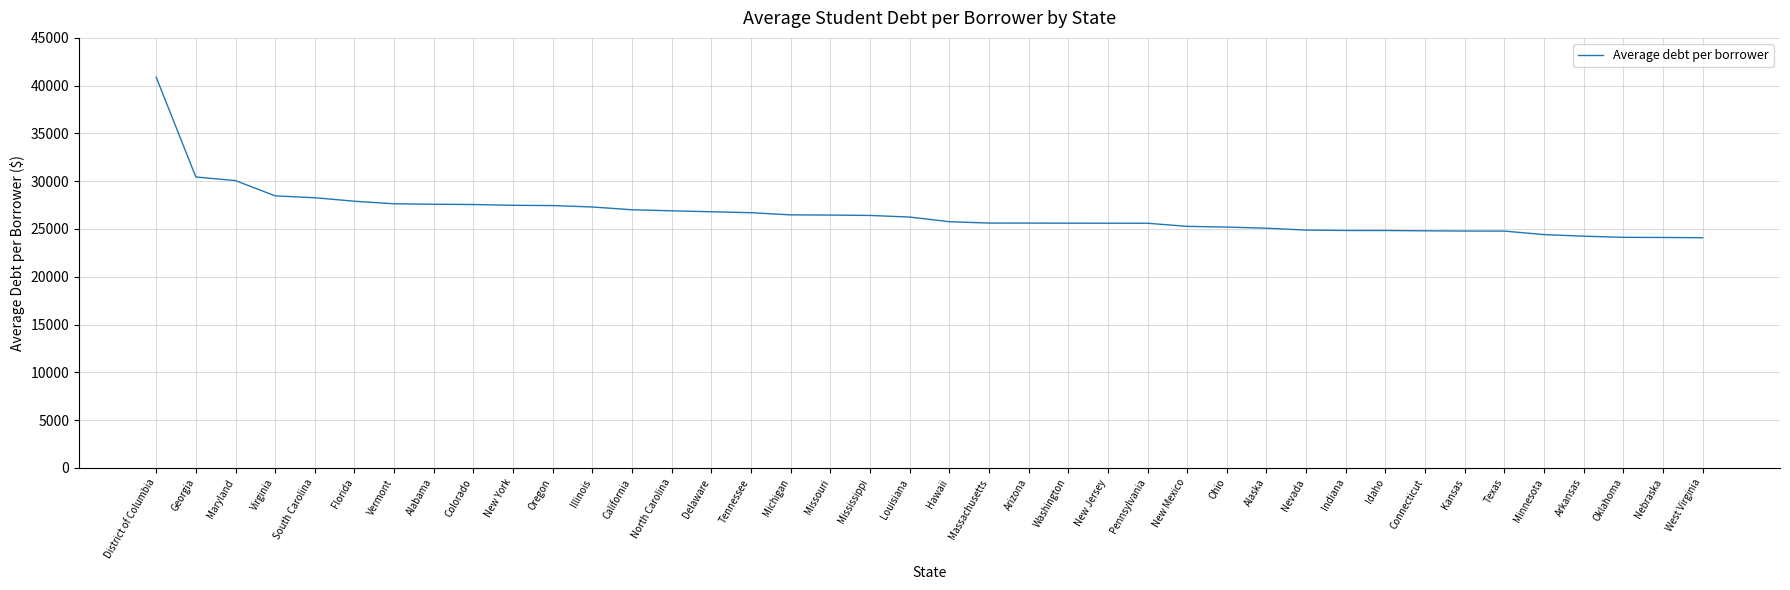

Is it true that the value at Oregon is 27452.9?

True